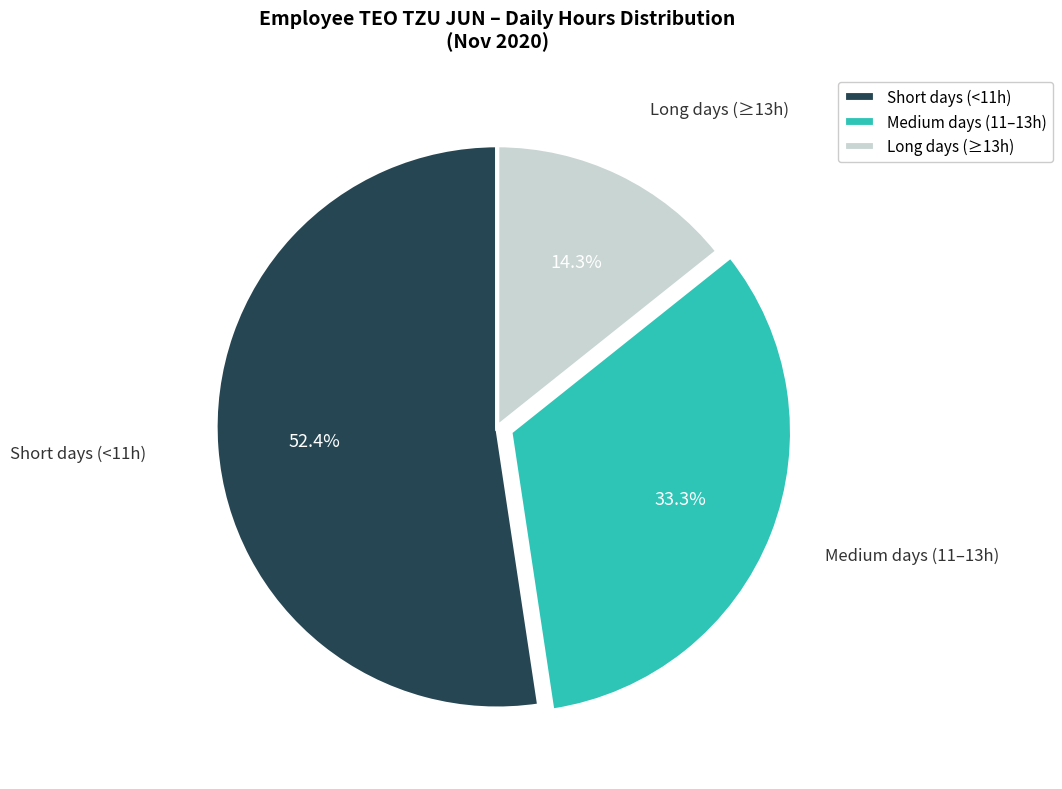

Between Long days (≥13h) and Medium days (11–13h), which is larger?

Medium days (11–13h)